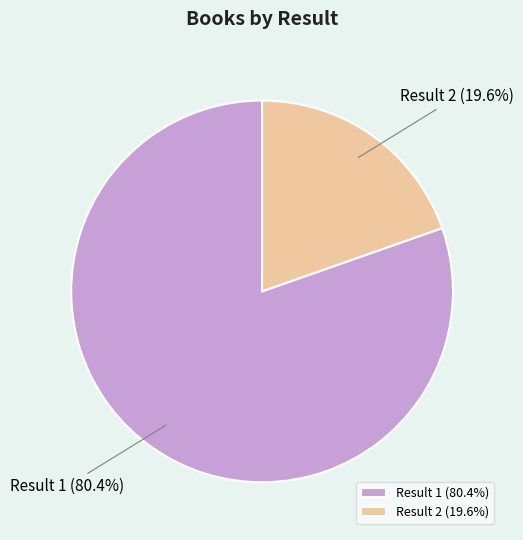

To the nearest percent, what is the difference between the largest and smallest slice percentages?

61%